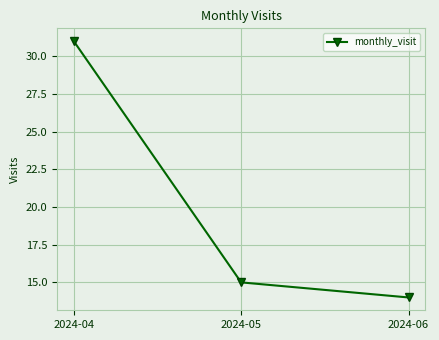

Reading right to left, what are all the values shown in this chart?

14	15	31